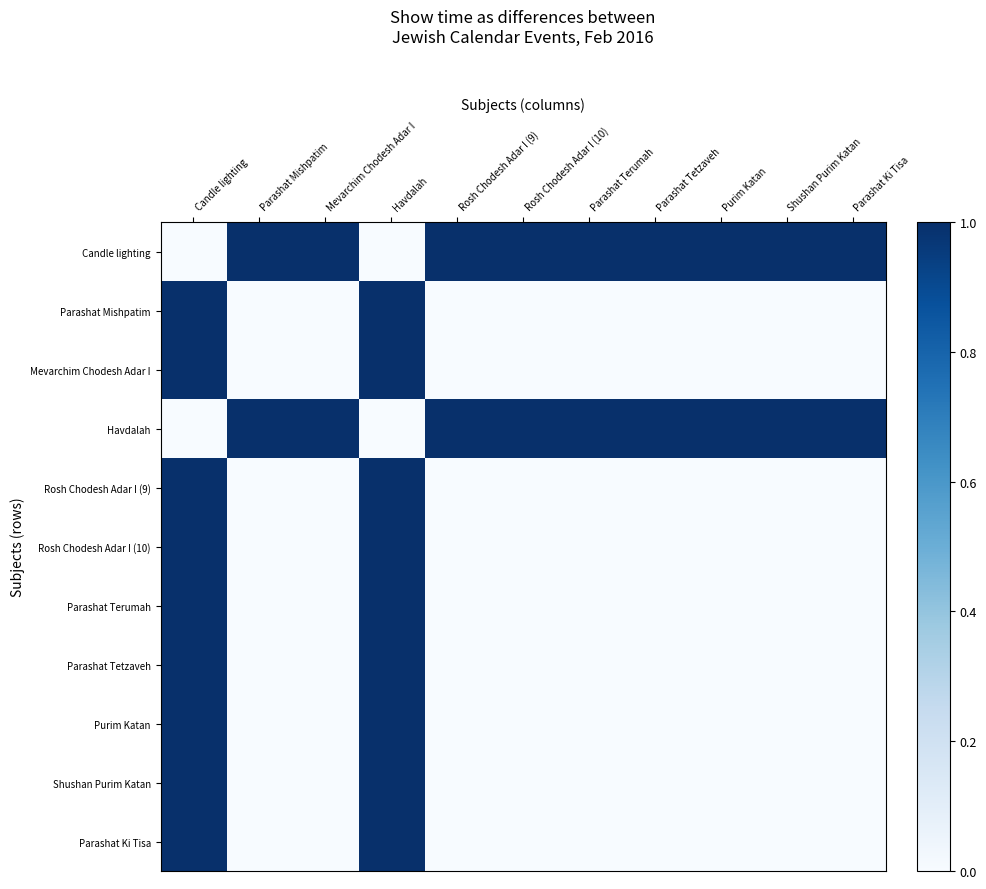

What is the spread (max minus min) of values at Parashat Mishpatim?

1